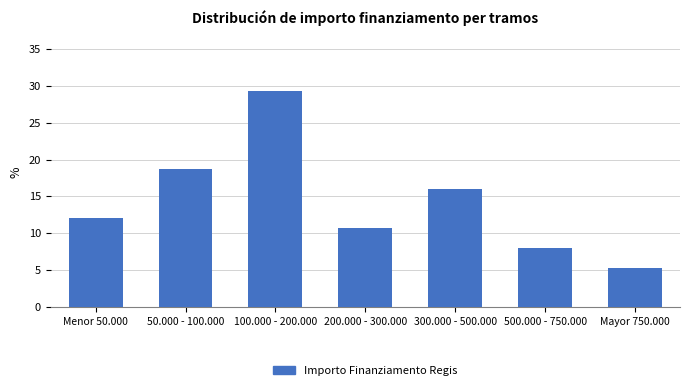

Reading left to right, what are all the values shown in this chart?

Menor 50.000=12.0	50.000 - 100.000=18.7	100.000 - 200.000=29.3	200.000 - 300.000=10.7	300.000 - 500.000=16.0	500.000 - 750.000=8.0	Mayor 750.000=5.3